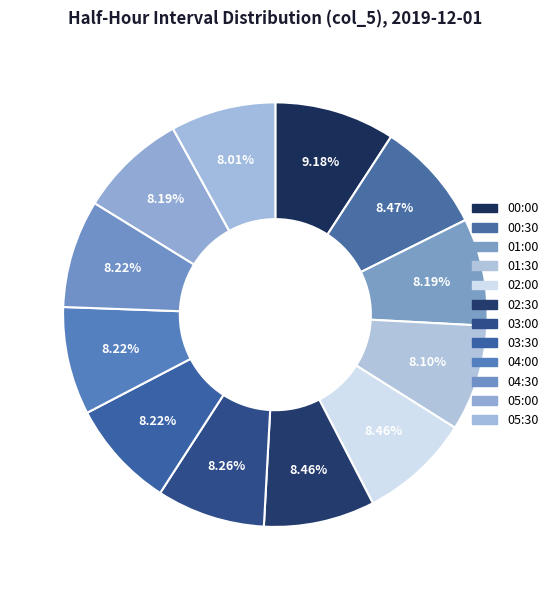

Combined, what portion of the pie is 05:30 and 03:30?

16.2%